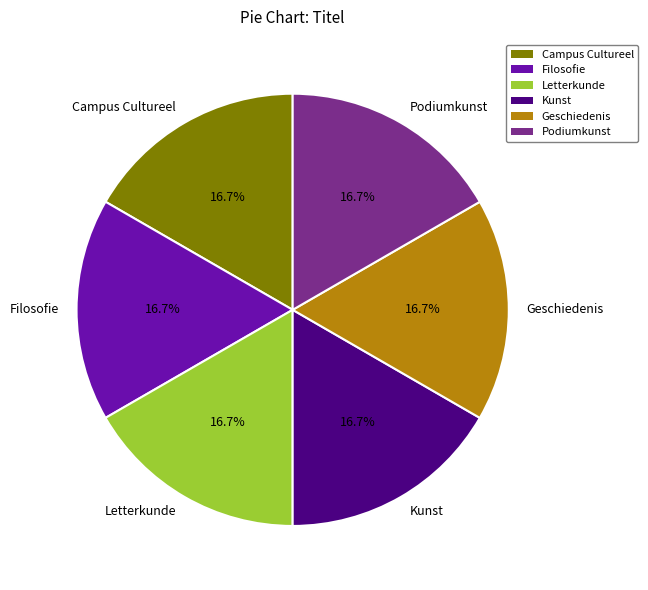

How many slices are in this pie chart?

6